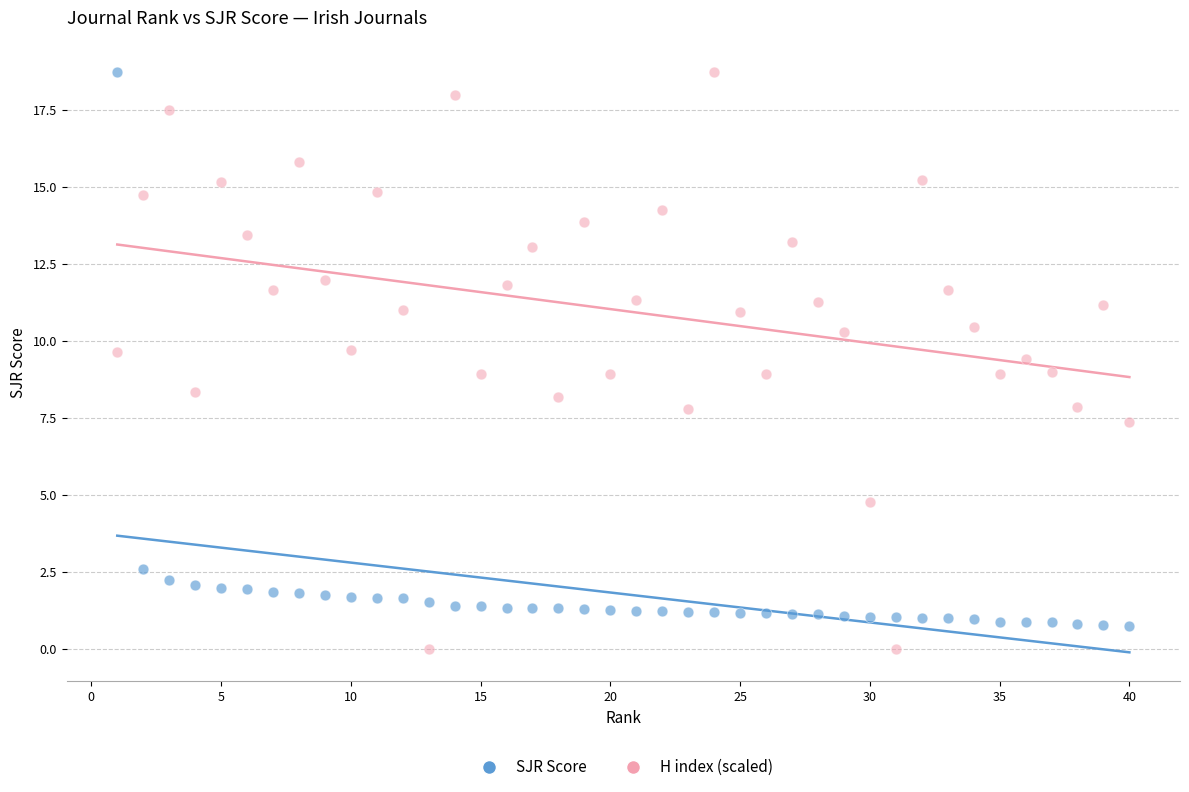

Across all data points, what is the range of X values (max minus min)?

39.0